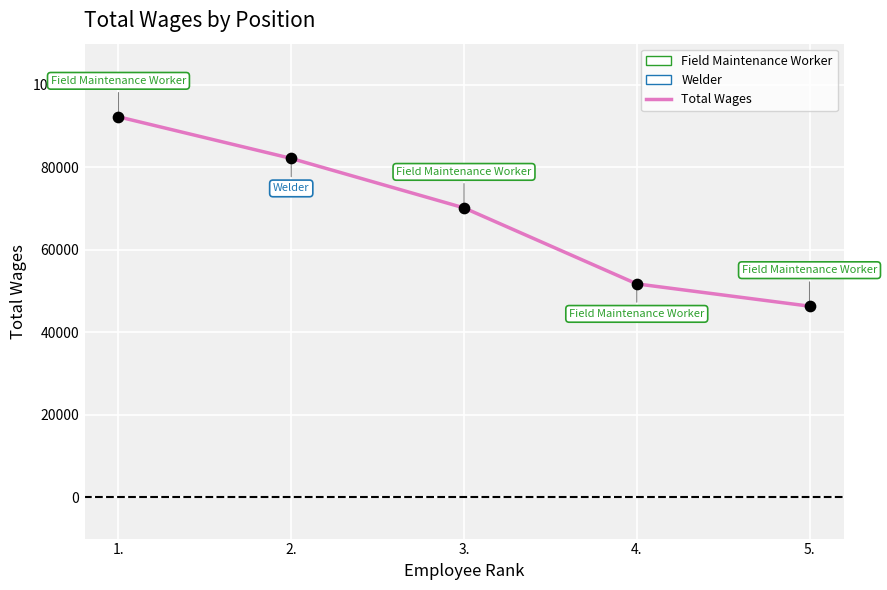

What is the change in value from 2. to 3.?

-11991